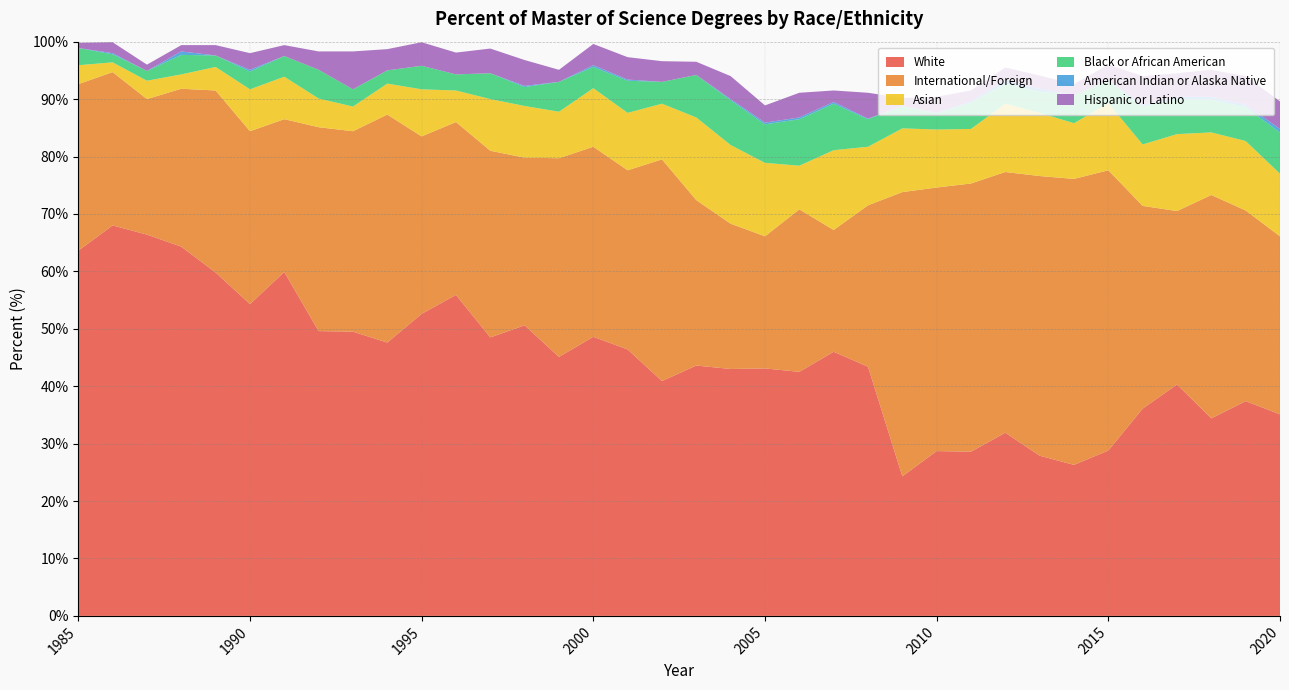

Reading left to right, list all the values displayed in this chart.

White: 1985=63.6	1986=68.0	1987=66.4	1988=64.3	1989=59.8	1990=54.3	1991=59.9	1992=49.6	1993=49.5	1994=47.6	1995=52.6	1996=55.9	1997=48.5	1998=50.6	1999=45.1	2000=48.6	2001=46.4	2002=40.9	2003=43.6	2004=43.0	2005=43.1	2006=42.5	2007=46.0	2008=43.4	2009=24.3	2010=28.7	2011=28.6	2012=31.9	2013=27.9	2014=26.3	2015=28.8	2016=36.1	2017=40.3	2018=34.4	2019=37.4	2020=35.1
International/Foreign: 1985=29.0	1986=26.7	1987=23.6	1988=27.5	1989=31.7	1990=30.1	1991=26.6	1992=35.5	1993=34.9	1994=39.7	1995=30.9	1996=30.1	1997=32.5	1998=29.2	1999=34.6	2000=33.1	2001=31.2	2002=38.6	2003=28.8	2004=25.3	2005=23.0	2006=28.3	2007=21.2	2008=28.1	2009=49.5	2010=45.9	2011=46.7	2012=45.4	2013=48.7	2014=49.8	2015=48.8	2016=35.3	2017=30.2	2018=38.9	2019=33.2	2020=31.0
Asian: 1985=3.3	1986=1.7	1987=3.2	1988=2.5	1989=4.1	1990=7.3	1991=7.4	1992=5.0	1993=4.3	1994=5.4	1995=8.2	1996=5.5	1997=9.0	1998=9.0	1999=8.1	2000=10.2	2001=10.0	2002=9.7	2003=14.4	2004=13.7	2005=12.8	2006=7.6	2007=13.9	2008=10.2	2009=11.1	2010=10.1	2011=9.5	2012=11.9	2013=11.0	2014=9.7	2015=11.7	2016=10.7	2017=13.4	2018=10.9	2019=12.1	2020=10.9
Black or African American: 1985=3.0	1986=1.4	1987=1.7	1988=3.4	1989=2.0	1990=3.1	1991=3.6	1992=5.0	1993=3.0	1994=2.3	1995=4.1	1996=2.8	1997=4.5	1998=3.3	1999=5.2	2000=3.7	2001=5.6	2002=3.8	2003=7.4	2004=7.8	2005=6.7	2006=8.1	2007=8.1	2008=4.8	2009=3.9	2010=2.8	2011=4.6	2012=3.5	2013=3.7	2014=4.9	2015=3.9	2016=6.6	2017=6.1	2018=5.7	2019=5.9	2020=7.2
American Indian or Alaska Native: 1985=0.0	1986=0.2	1987=0.0	1988=0.6	1989=0.0	1990=0.3	1991=0.0	1992=0.0	1993=0.0	1994=0.0	1995=0.0	1996=0.0	1997=0.0	1998=0.2	1999=0.0	2000=0.3	2001=0.2	2002=0.0	2003=0.0	2004=0.2	2005=0.3	2006=0.3	2007=0.3	2008=0.1	2009=0.0	2010=0.1	2011=0.2	2012=0.6	2013=0.5	2014=0.0	2015=0.0	2016=0.3	2017=0.4	2018=0.5	2019=0.4	2020=0.6
Hispanic or Latino: 1985=0.9	1986=1.9	1987=1.1	1988=1.1	1989=1.8	1990=2.9	1991=1.9	1992=3.2	1993=6.6	1994=3.7	1995=4.1	1996=3.8	1997=4.3	1998=4.5	1999=2.1	2000=3.7	2001=3.9	2002=3.6	2003=2.3	2004=4.0	2005=3.0	2006=4.3	2007=2.0	2008=4.5	2009=1.4	2010=2.8	2011=1.9	2012=2.2	2013=2.3	2014=1.9	2015=2.8	2016=5.0	2017=4.1	2018=4.7	2019=5.0	2020=4.8